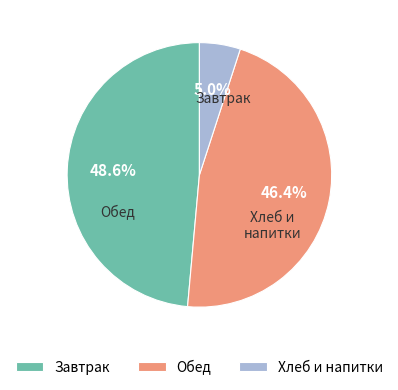

Count the number of slices in the pie.

3